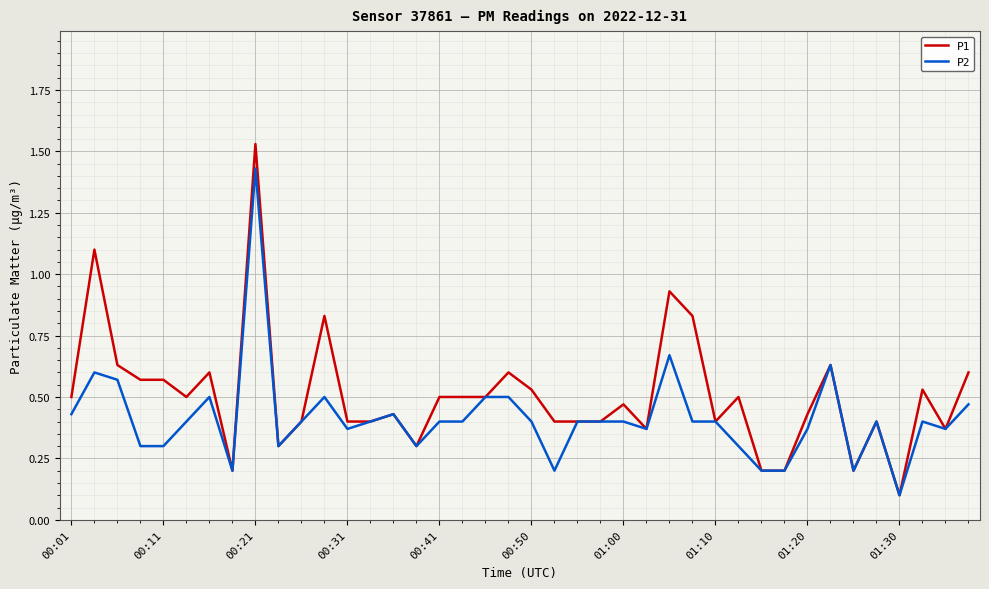

Which series has the largest total across all categories?

P1